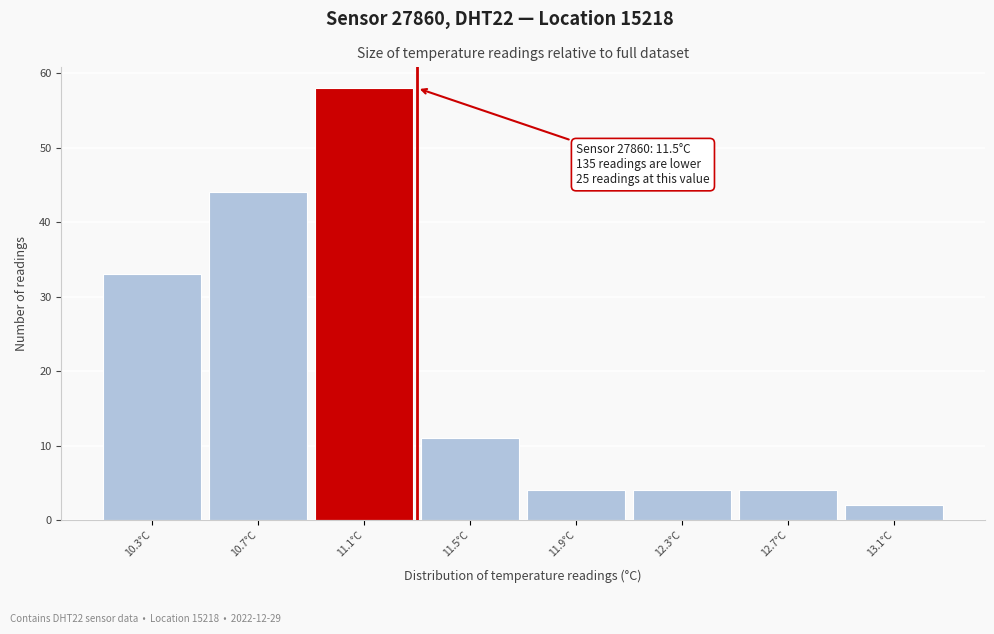

Reading left to right, transcribe all the data shown in this chart.

33	44	58	11	4	4	4	2